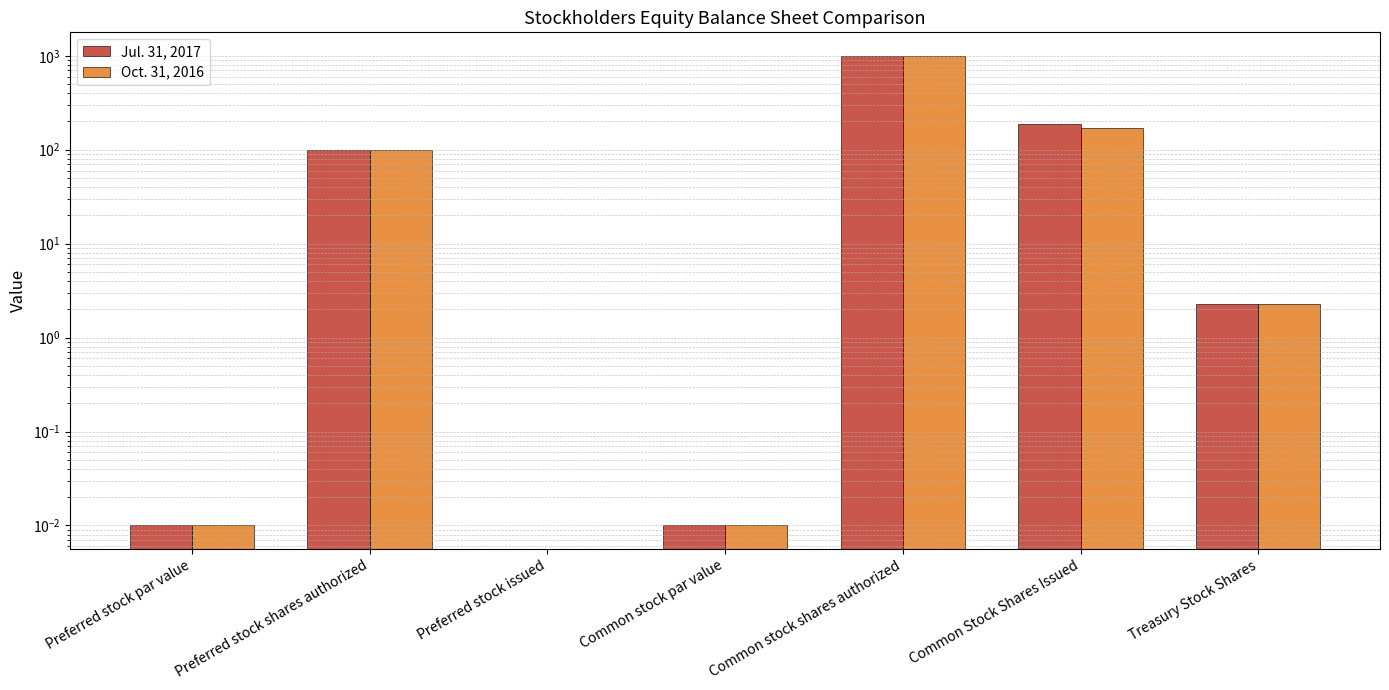

At how many categories does at least one series exceed 397?

1